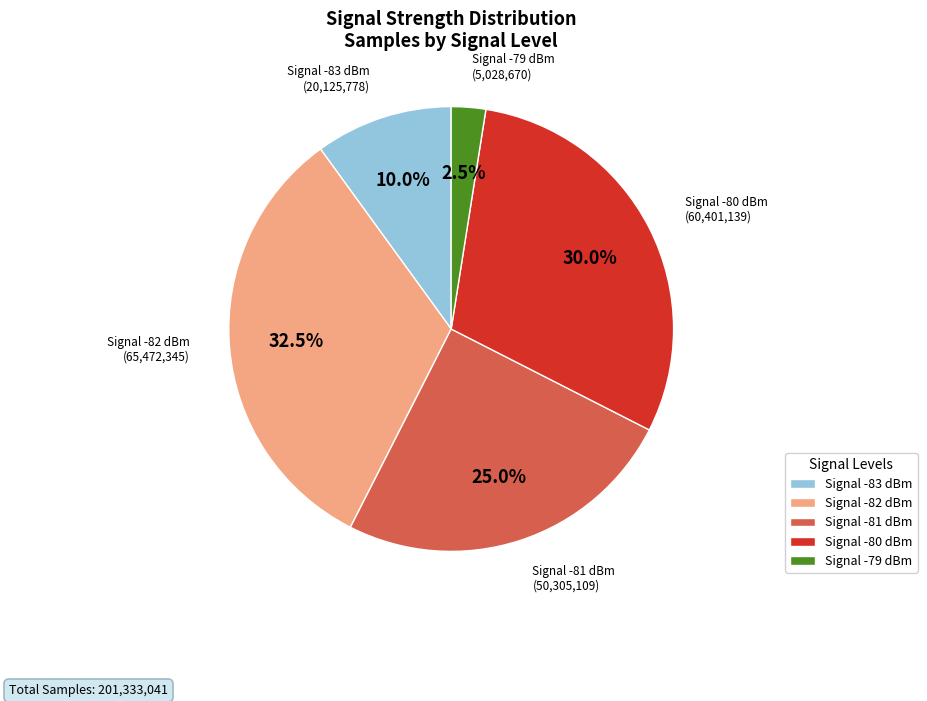

To the nearest percent, what is the average slice percentage?

20%